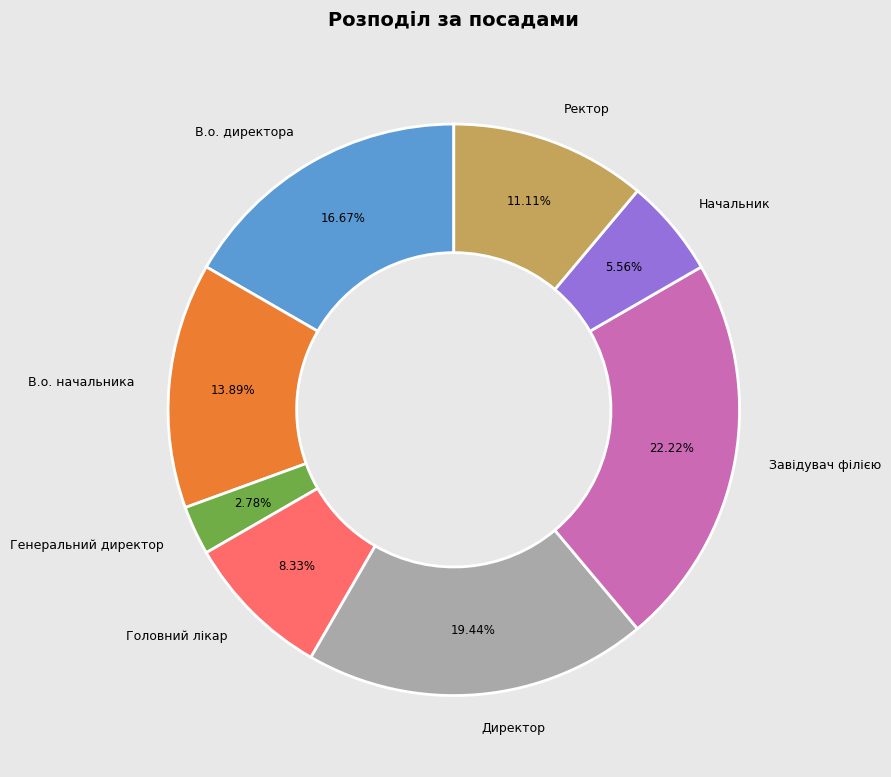

How many segments does this pie chart have?

8